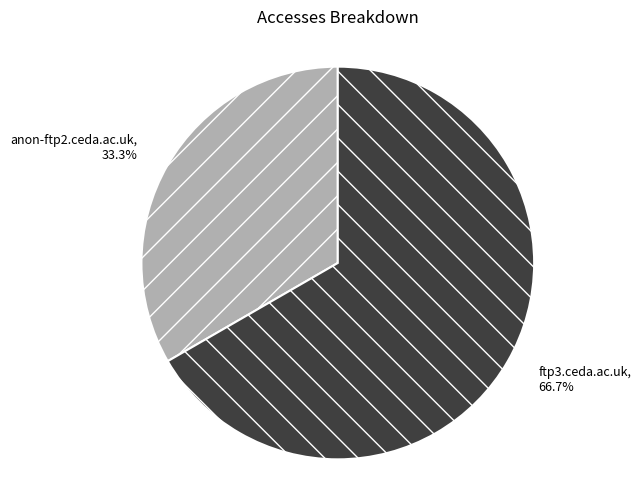

Which category has the biggest portion of the pie?

ftp3.ceda.ac.uk